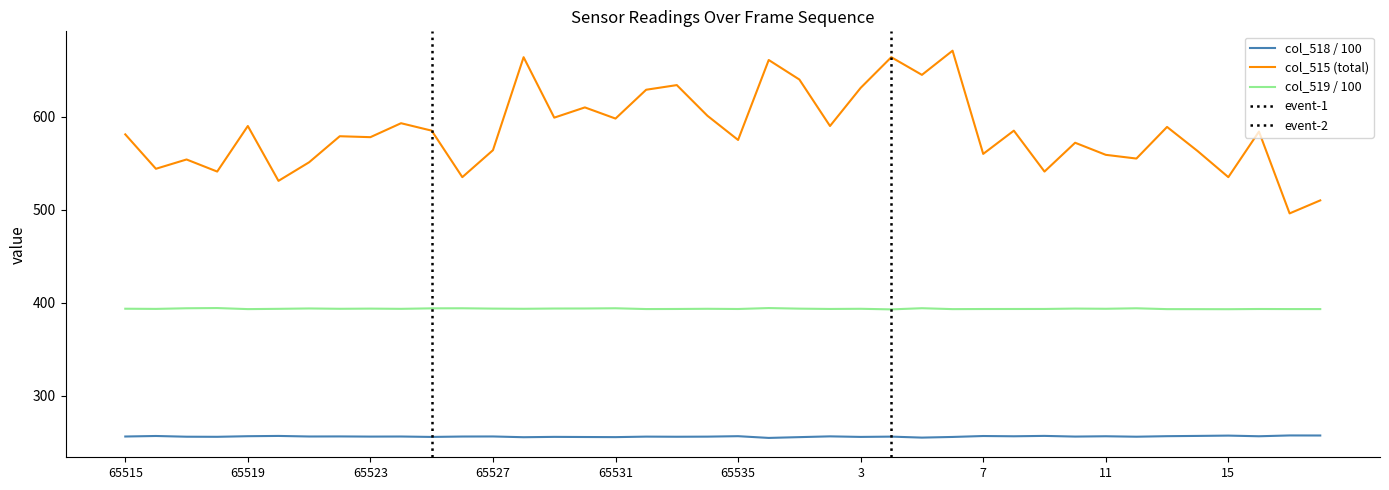

List the series in order of their peak value, highest first.

col_515 (total), col_519 (val2), col_518 (val1)